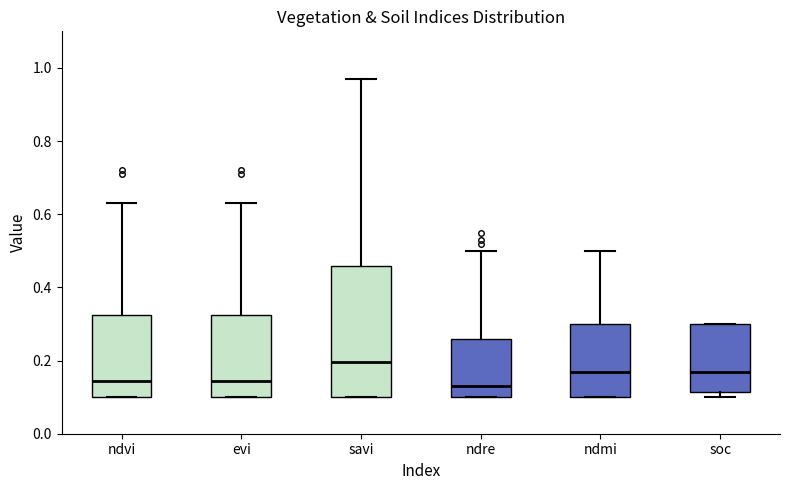

Reading left to right, transcribe this box plot: for each box, give where its median line is, the range the box spans, and where its two whiskers end, as read against the y-axis. The values are not printed on the chart, so give them approximately, as read against the axis.

ndvi: median 0.14, box 0.10 to 0.32, whiskers 0.10 to 0.64
evi: median 0.14, box 0.10 to 0.32, whiskers 0.10 to 0.64
savi: median 0.20, box 0.10 to 0.46, whiskers 0.10 to 0.98
ndre: median 0.14, box 0.10 to 0.26, whiskers 0.10 to 0.50
ndmi: median 0.18, box 0.10 to 0.30, whiskers 0.10 to 0.50
soc: median 0.18, box 0.12 to 0.30, whiskers 0.10 to 0.30